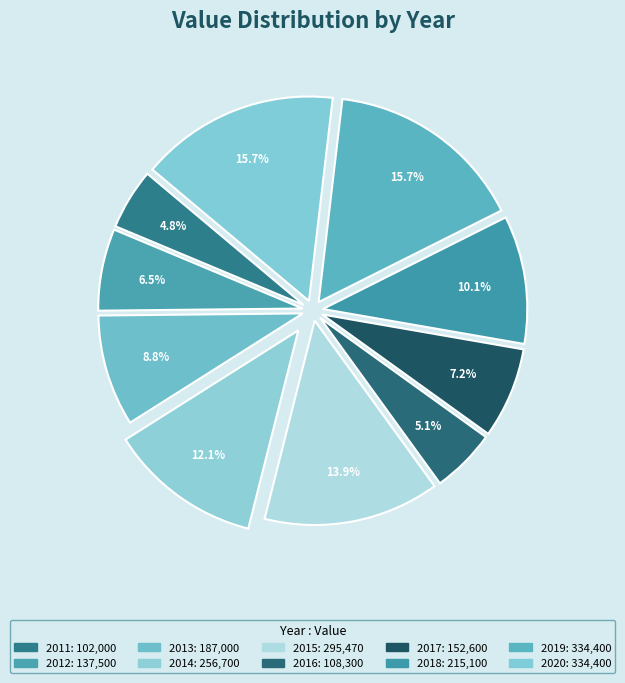

Rank the categories by value from lowest to highest.

2011, 2016, 2012, 2017, 2013, 2018, 2014, 2015, 2019, 2020